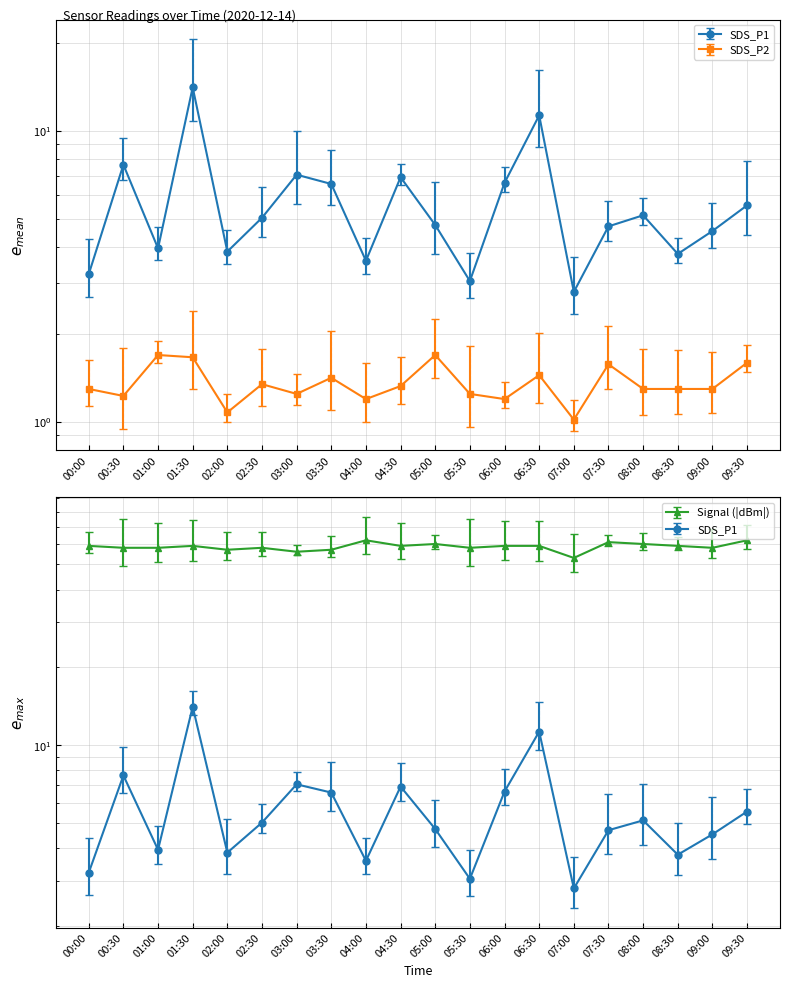

What are all the series names shown in the legend?

SDS_P1, SDS_P2, Signal